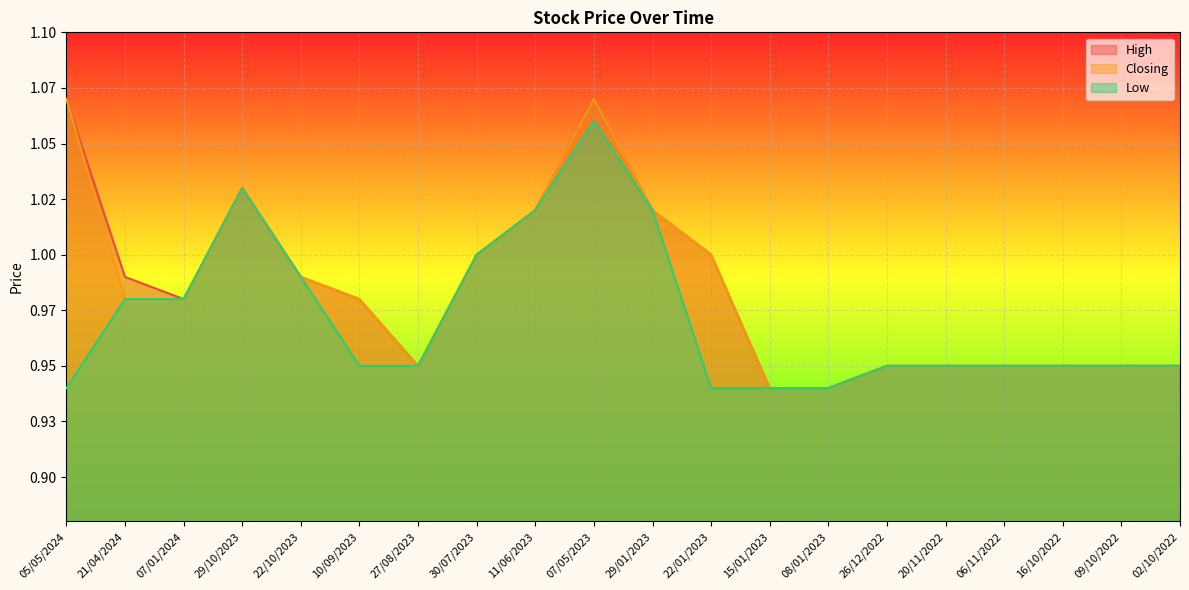

Which series has the largest total across all categories?

High